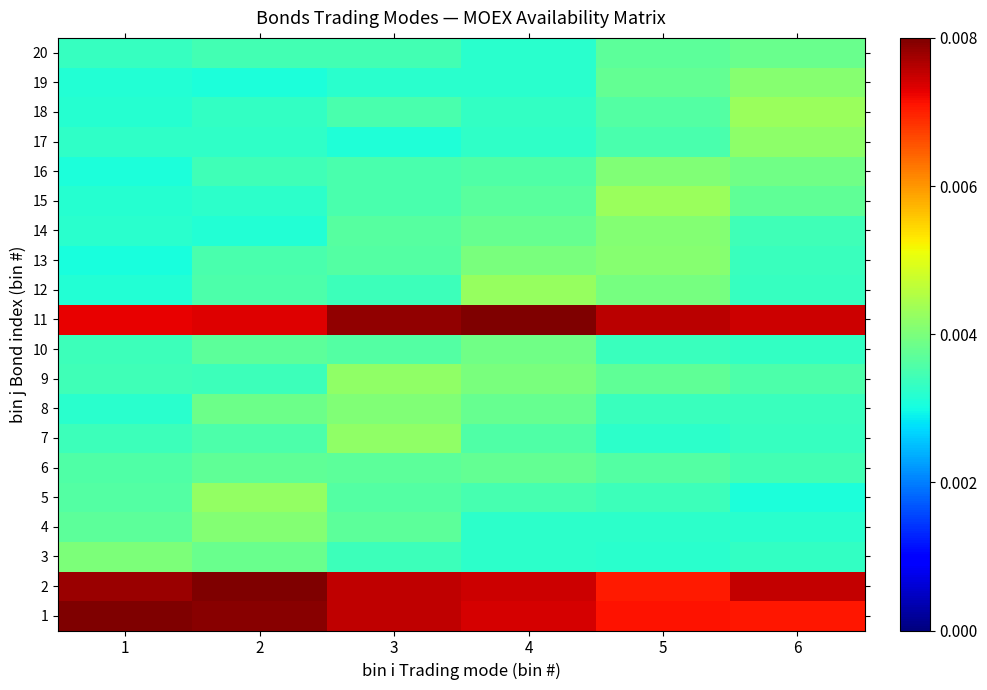

At how many categories does at least one series exceed 0?

6